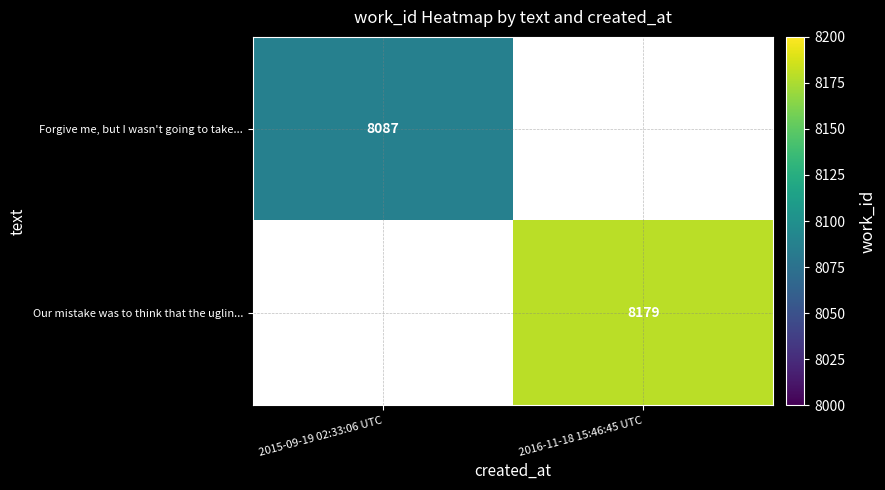

The value of Our mistake was to think that the uglin... at 2016-11-18 15:46:45 UTC is 12597. True or false?

False